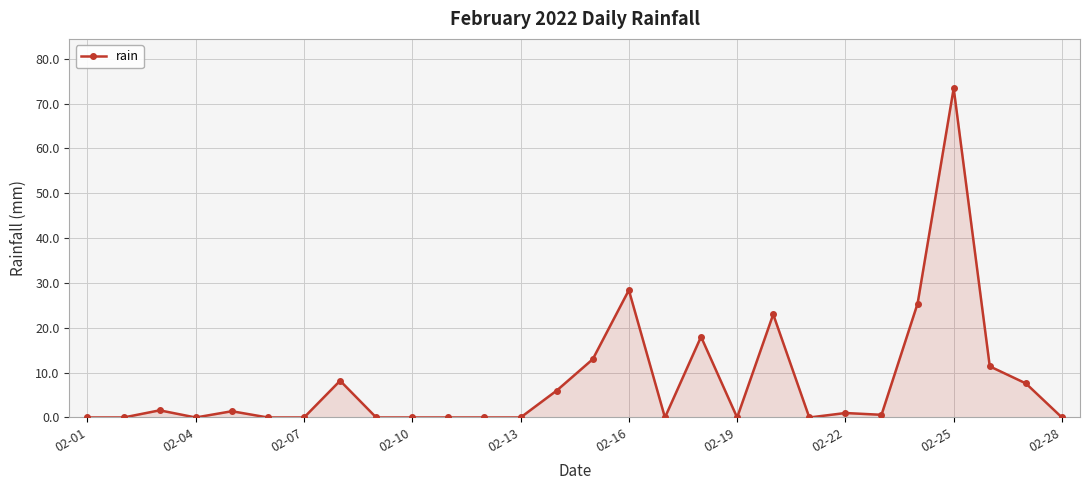

True or false: there are more than 2 points higher than both neighbors.

True